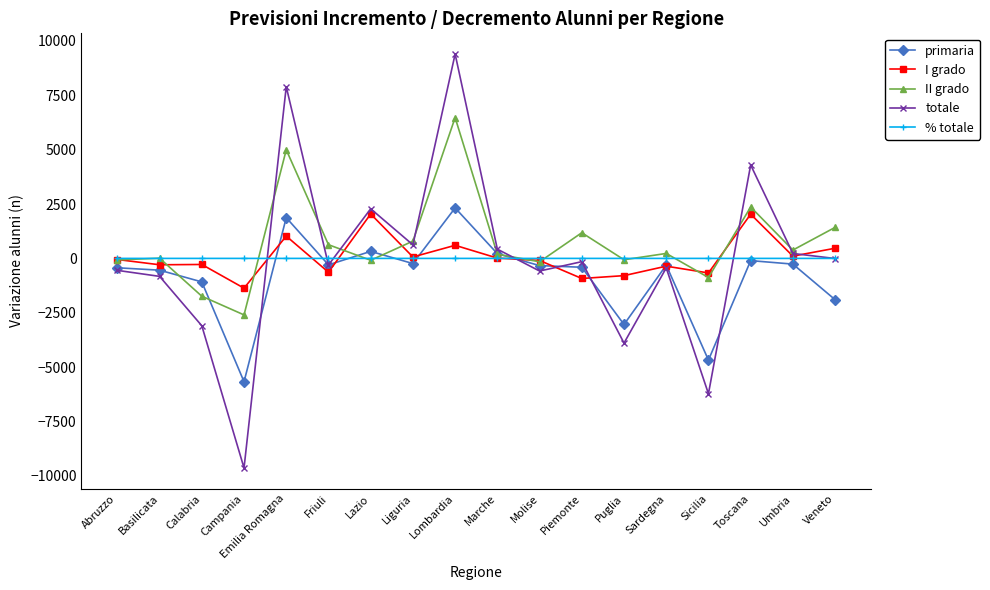

Is the value of II grado at Emilia Romagna greater than the value of % totale at Lombardia?

Yes